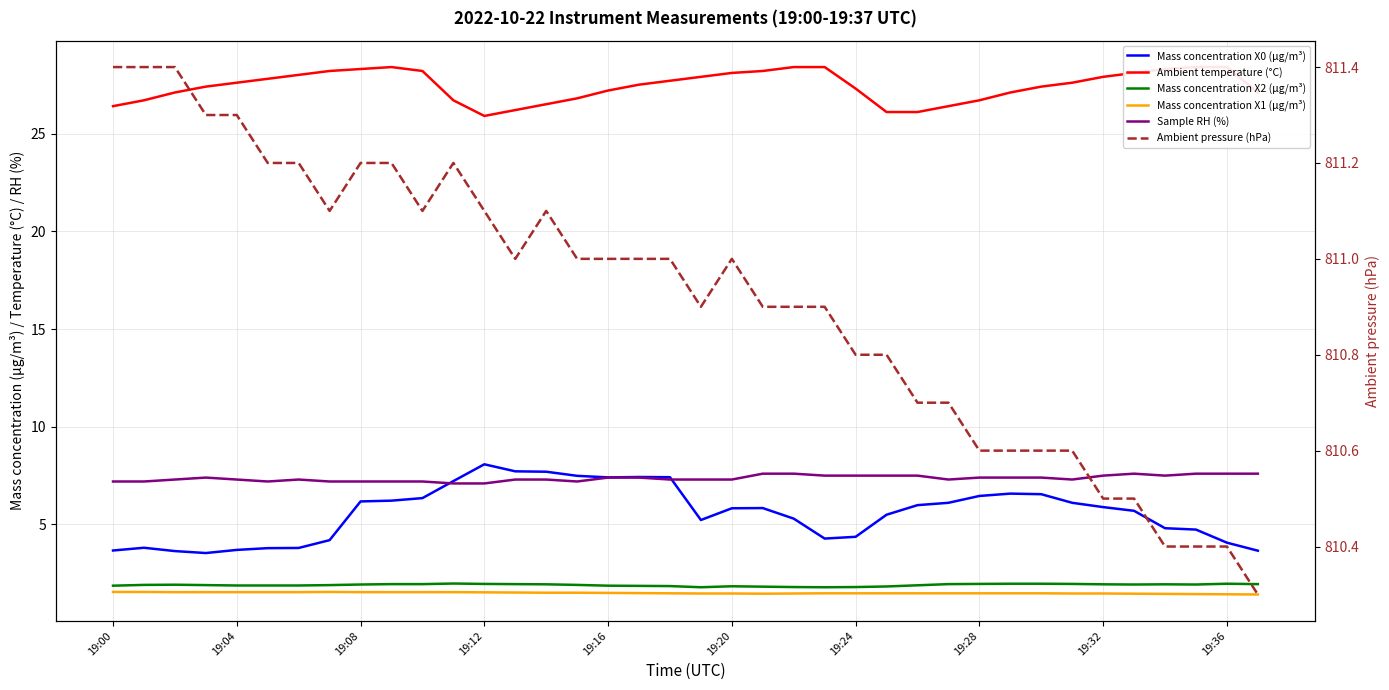

What is the difference between the highest and lowest values at 33?

809.0